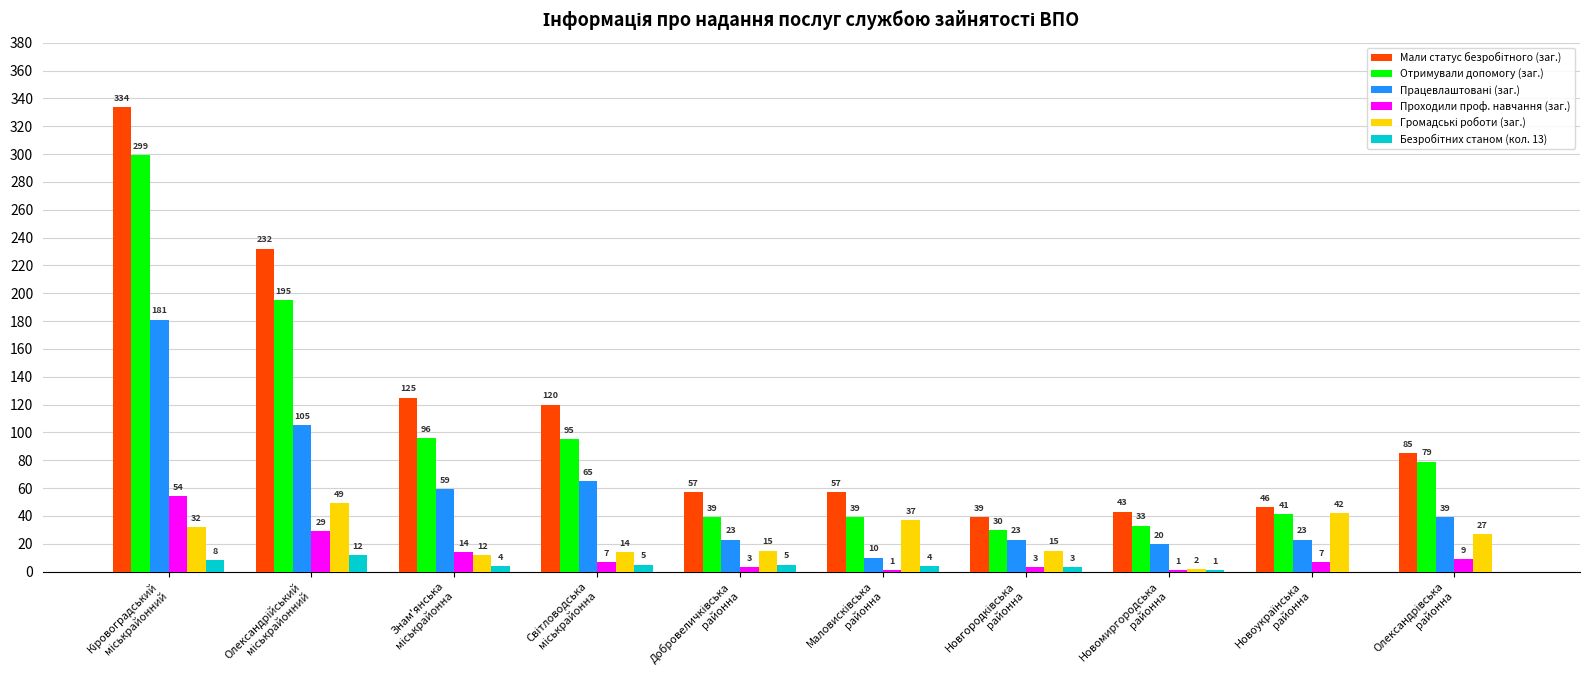

What is the average value of the Отримували допомогу (заг.) series?

95